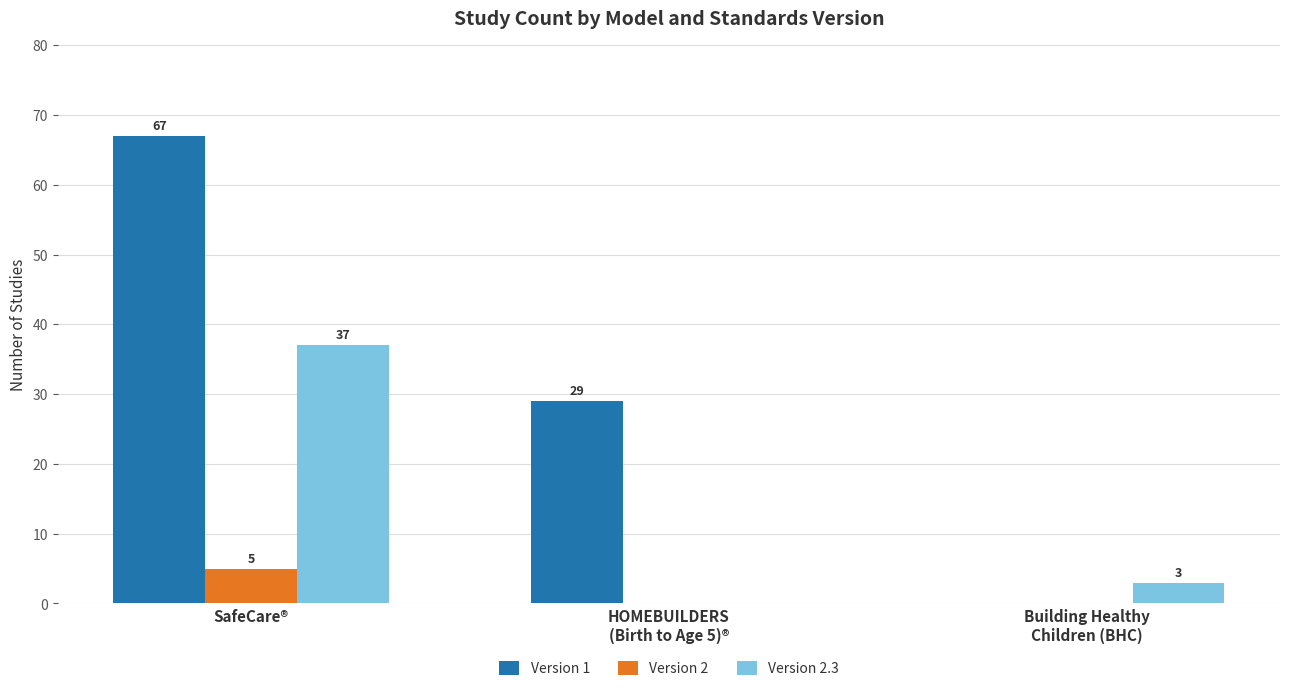

True or false: Version 2.3 has a value of 0 at HOMEBUILDERS
(Birth to Age 5)®.

True